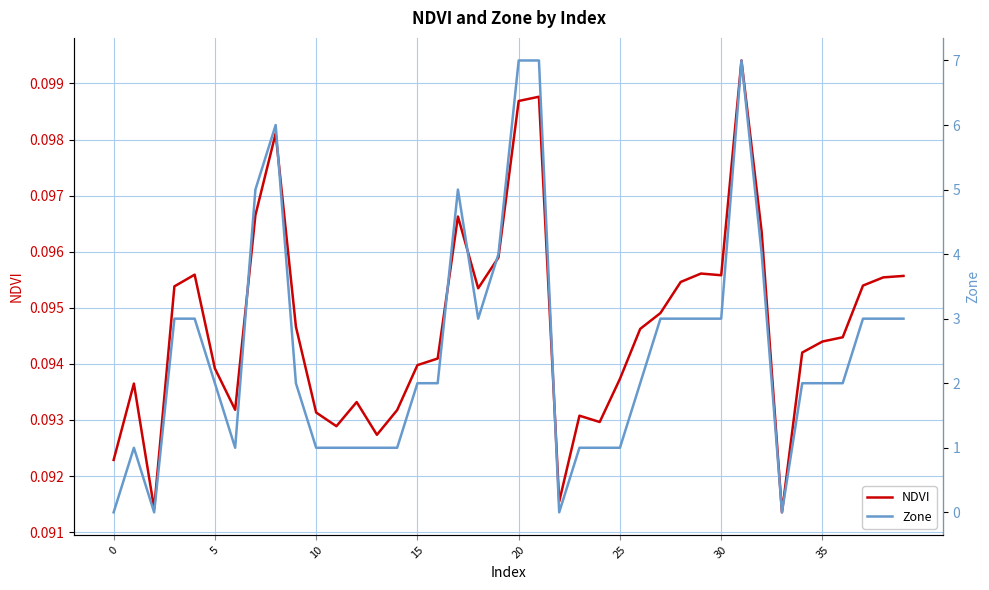

True or false: Zone has a value of 1.7 at 12.

False